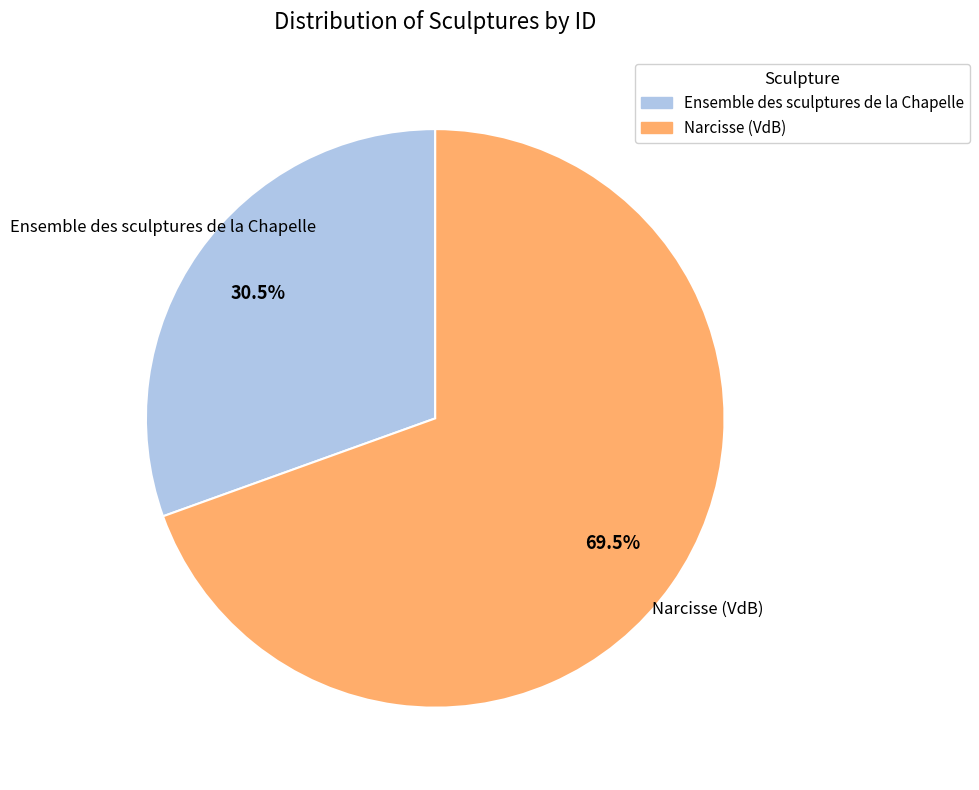

Is there any slice that represents more than half of the pie?

Yes